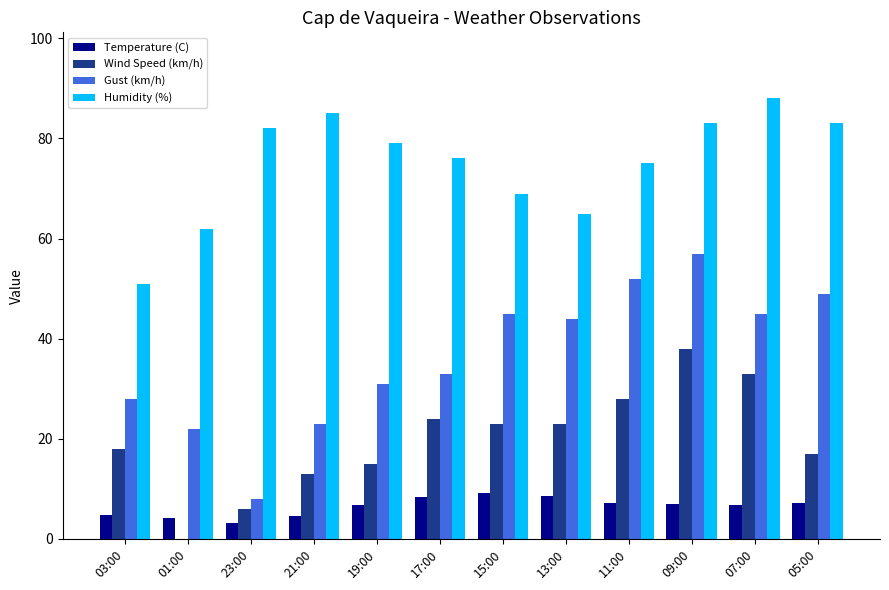

True or false: Humidity (%) has a value of 51.0 at 03:00.

True